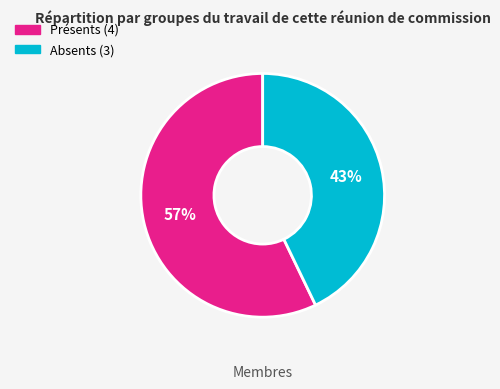

To the nearest percent, what is the difference between the largest and smallest slice percentages?

14%